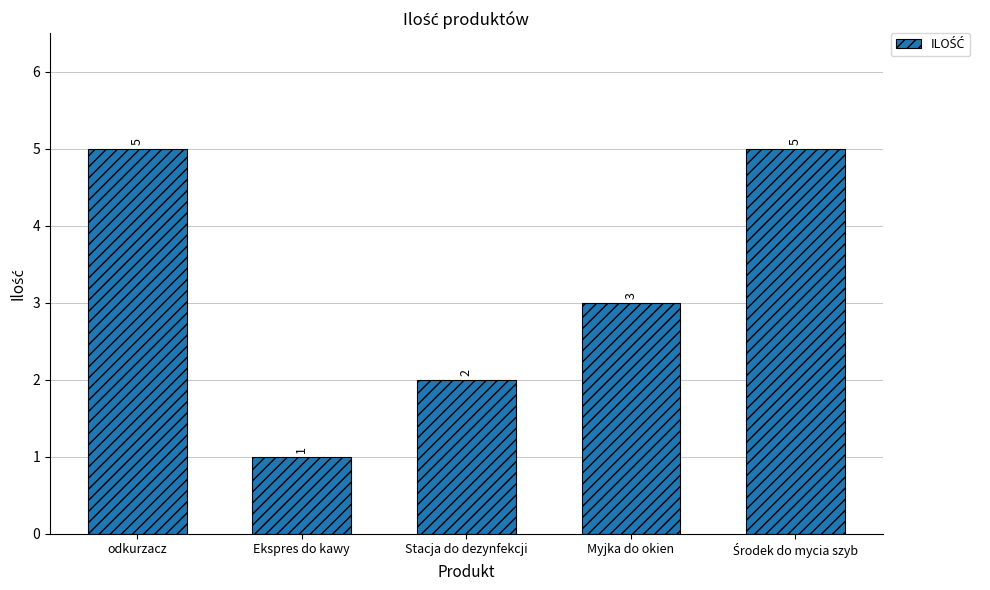

How many distinct data groups are displayed?

1